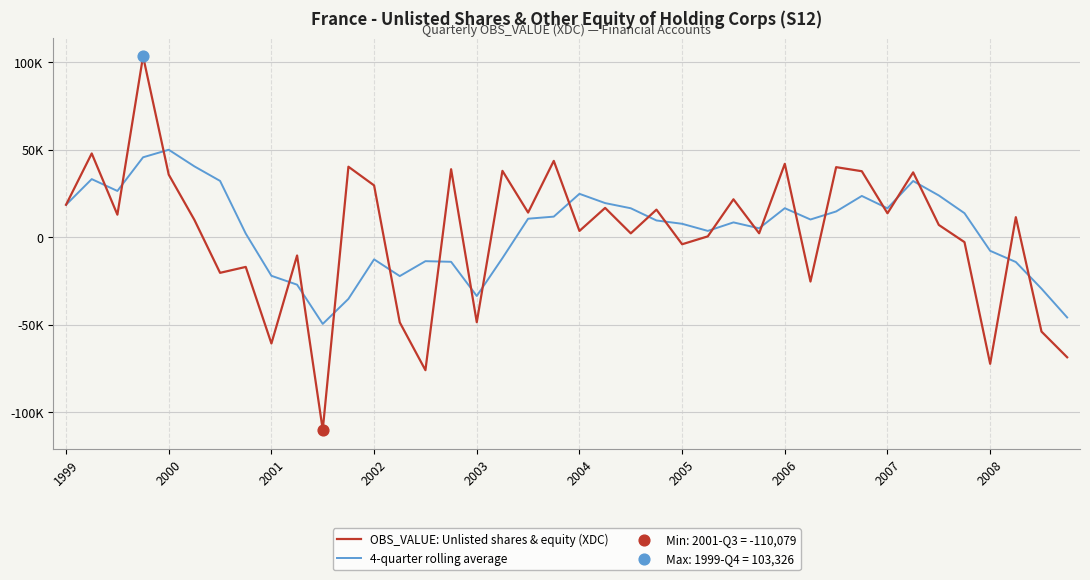

Is this an area chart (filled region under the line)?

No